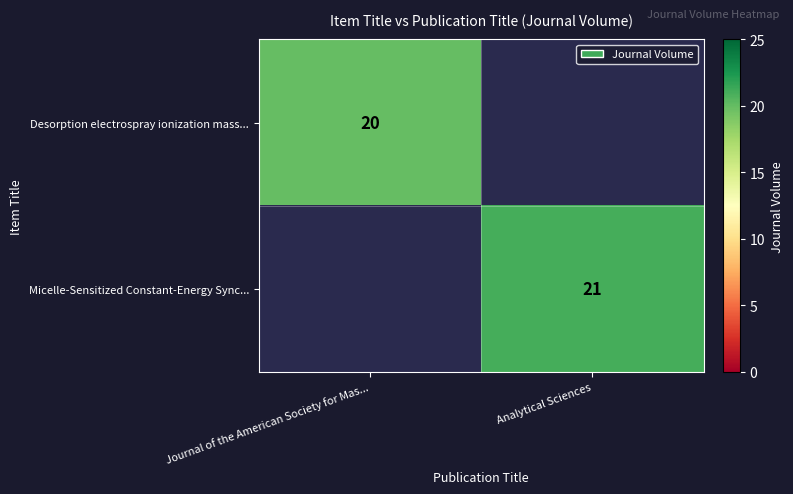

The Desorption electrospray ionization mass... series shows 34 at Journal of the American Society for Mas.... True or false?

False